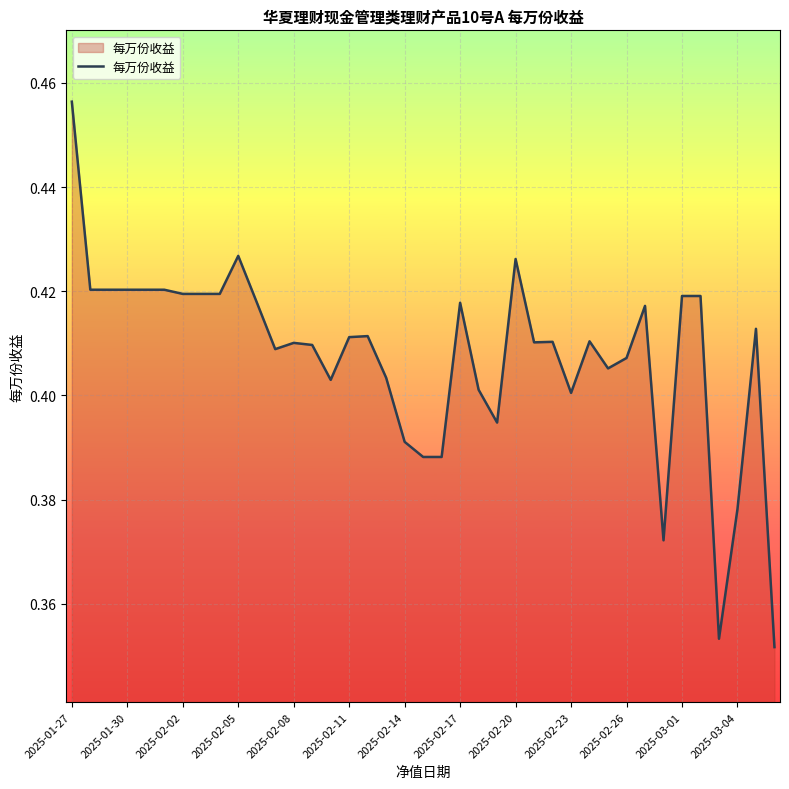

How many lines are shown in the chart?

1